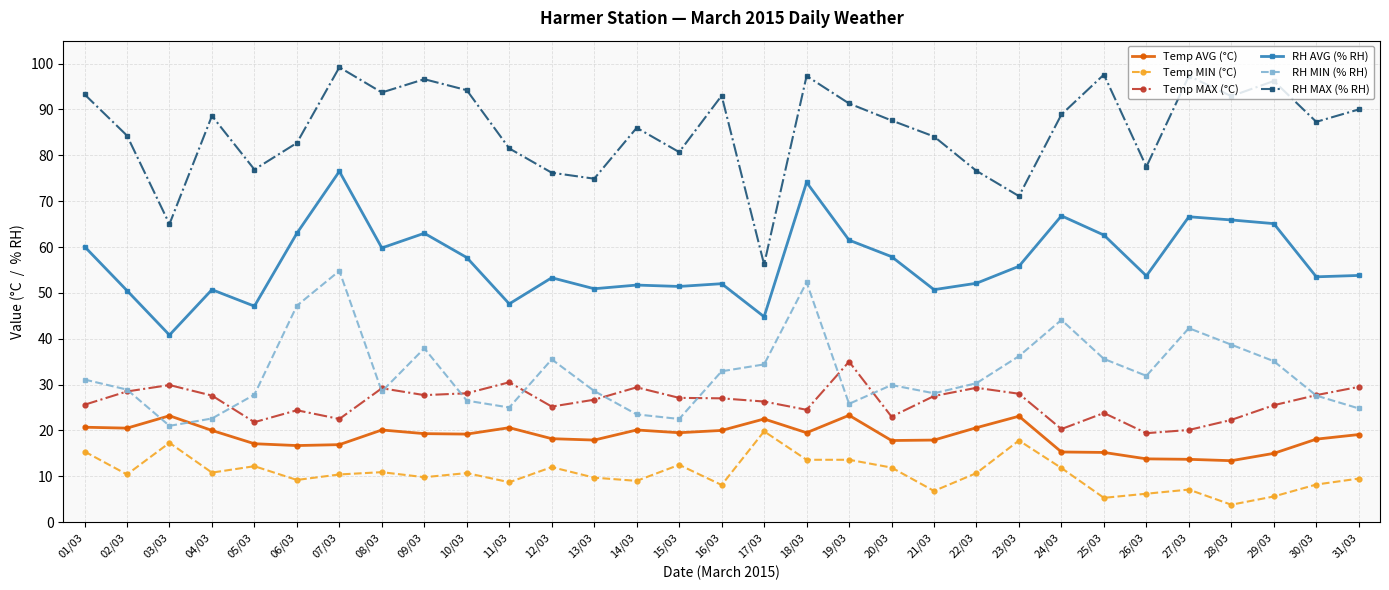

True or false: RH AVG (% RH) and RH MAX (% RH) intersect in this chart.

False